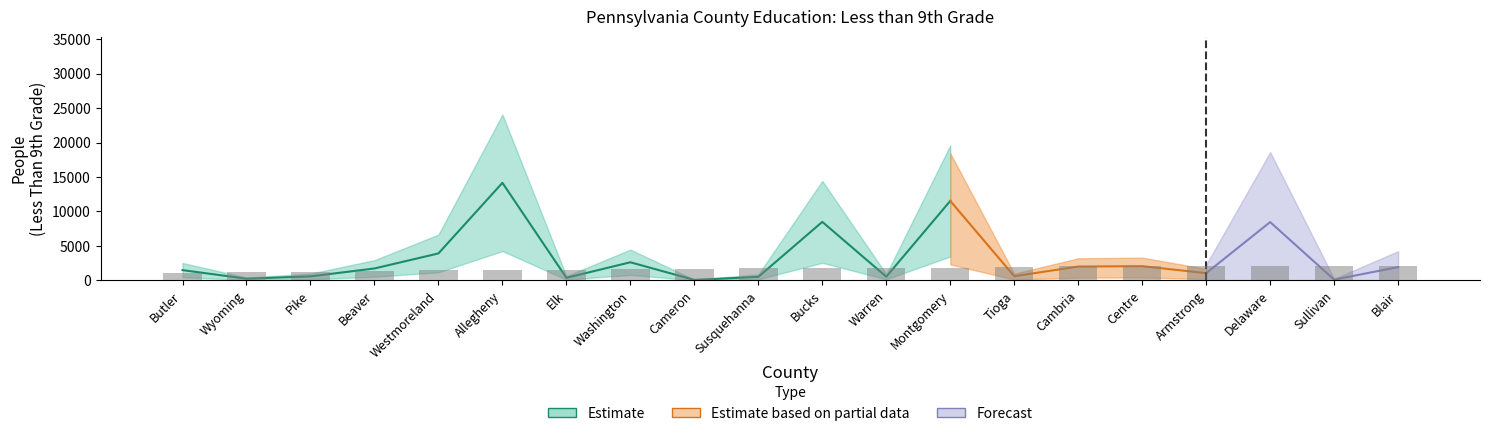

What is the sum of all values?

34157.8